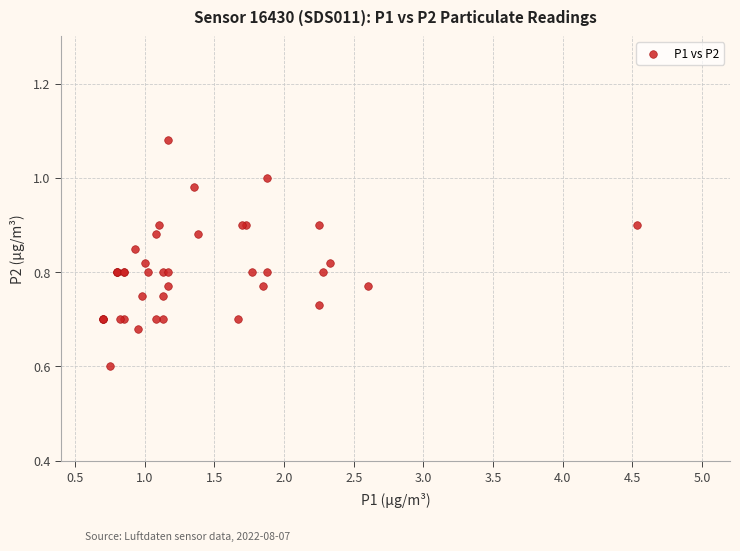

What Y value in the scatter plot is closest to 0?

0.6